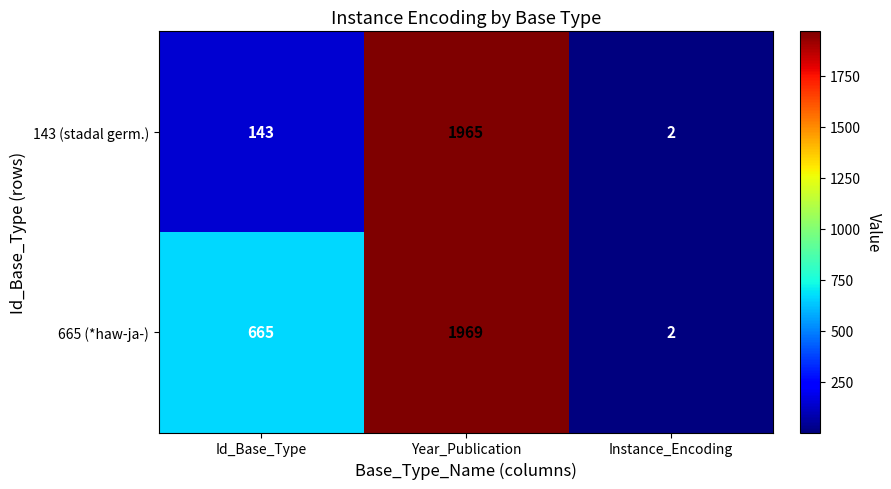

Count the 665 (*haw-ja-) values in the range 2 to 1969.

3